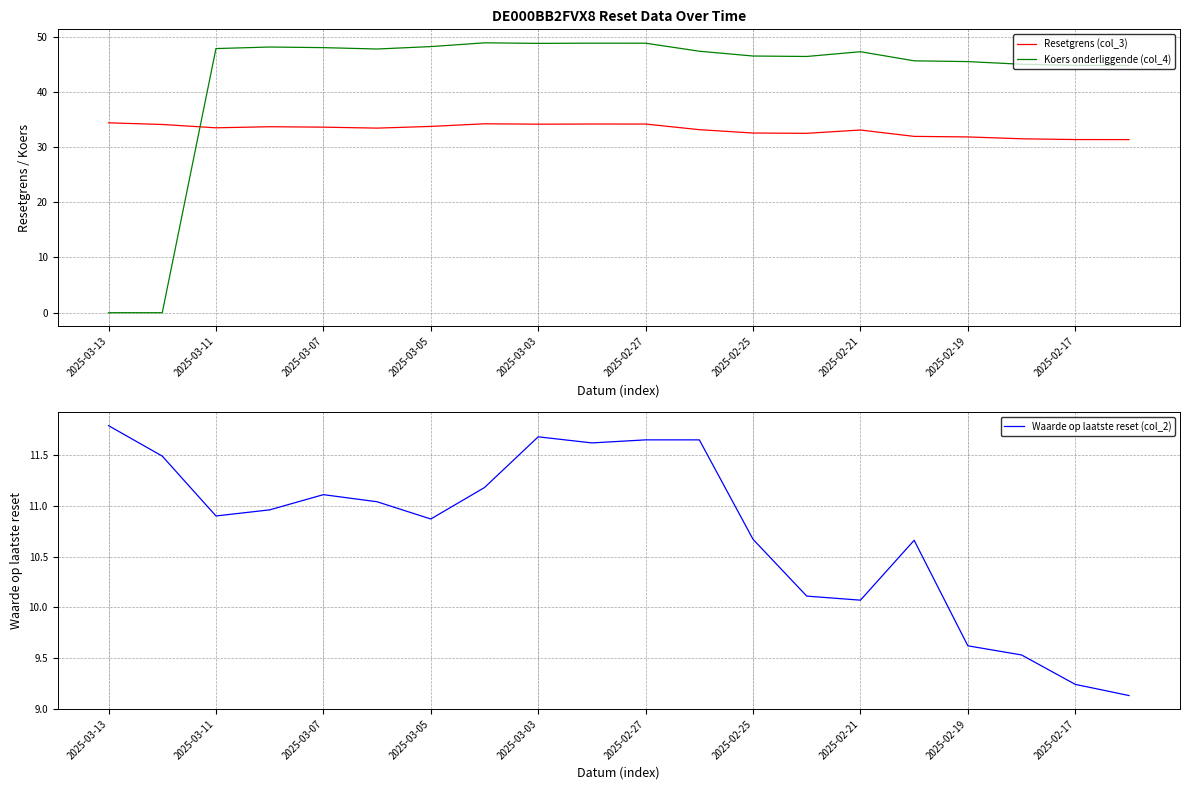

How many interior local peaks does the Koers onderliggende (col_4) series have?

4